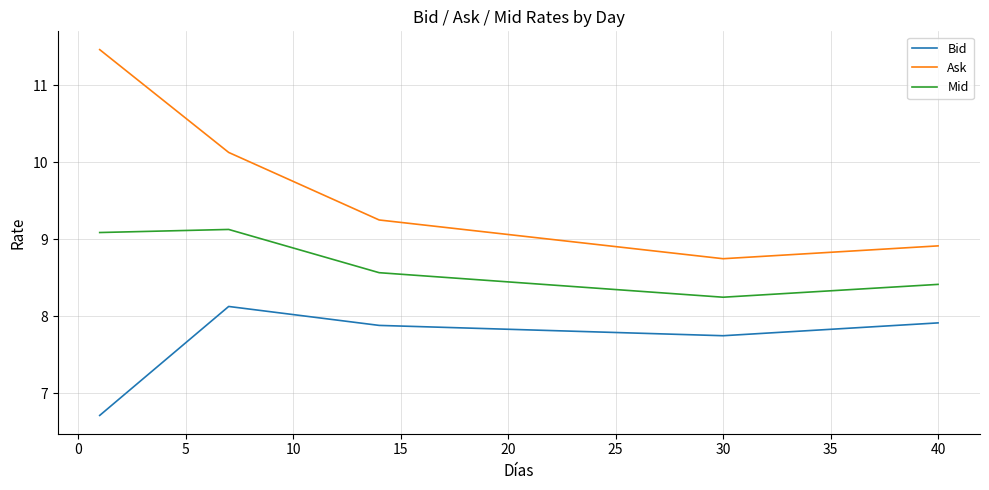

True or false: Bid and Mid intersect in this chart.

False